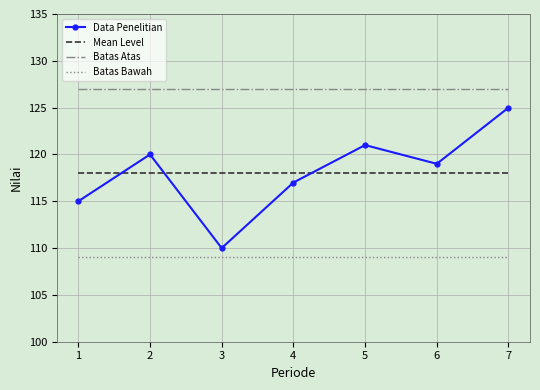

What are all the series names shown in the legend?

Data Penelitian, Mean Level, Batas Atas, Batas Bawah